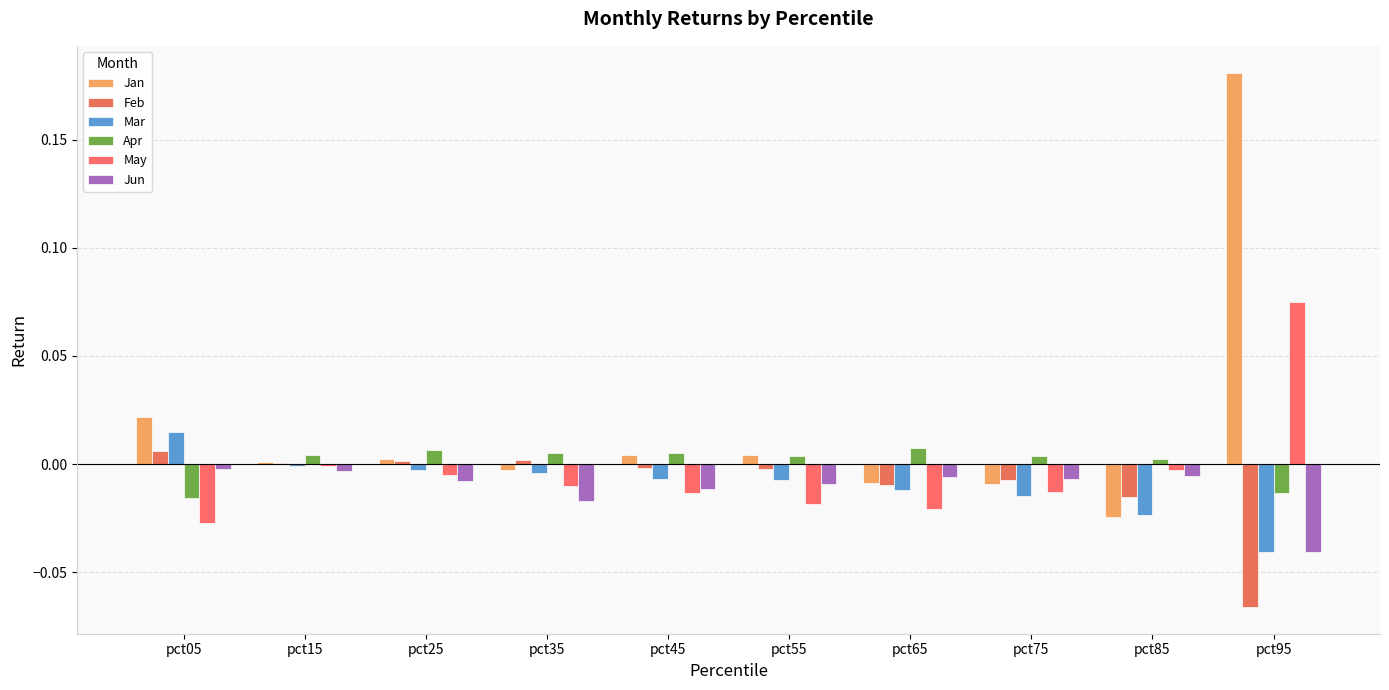

What are all the series names shown in the legend?

Jan, Feb, Mar, Apr, May, Jun